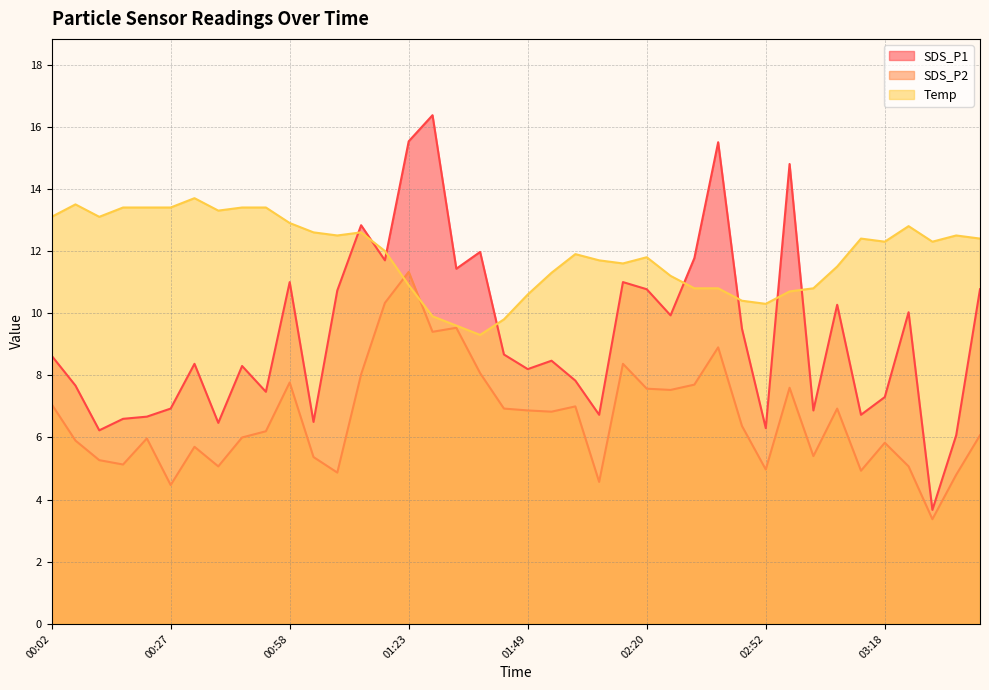

What are all the series names shown in the legend?

SDS_P1, SDS_P2, Temp